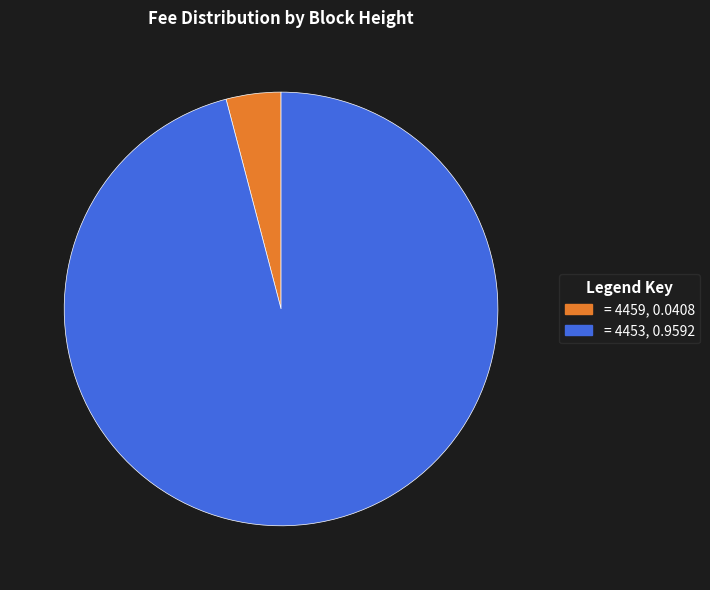

Does any single category account for the majority?

Yes